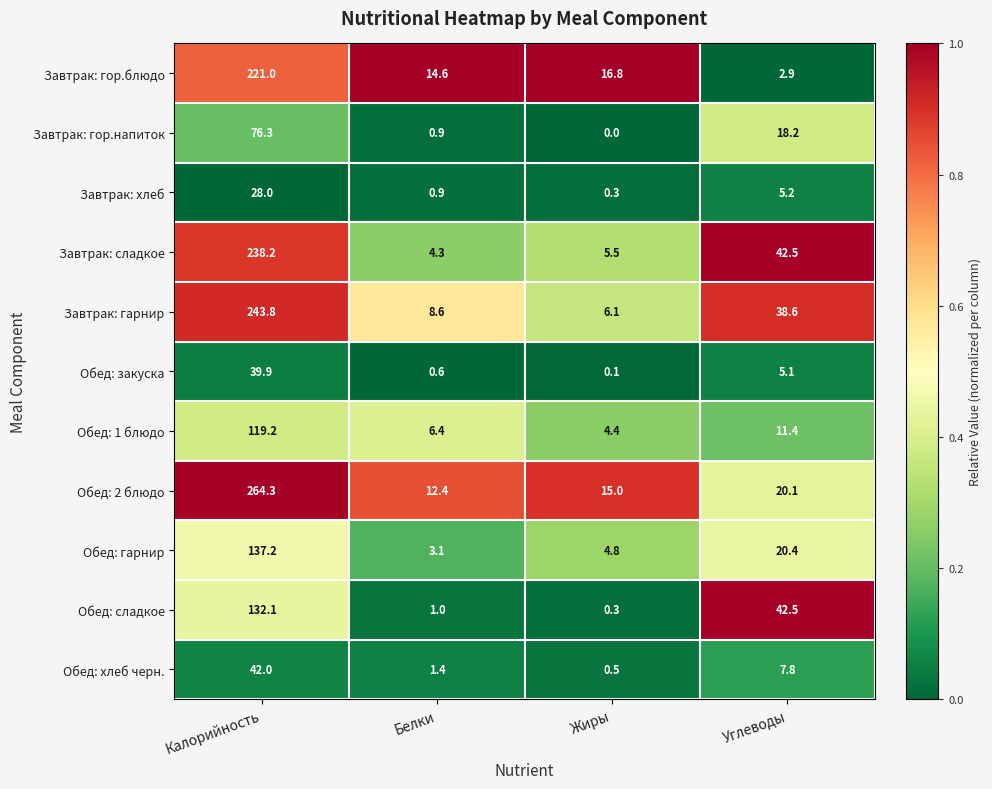

What is the difference between the highest and lowest values at Калорийность?

236.3